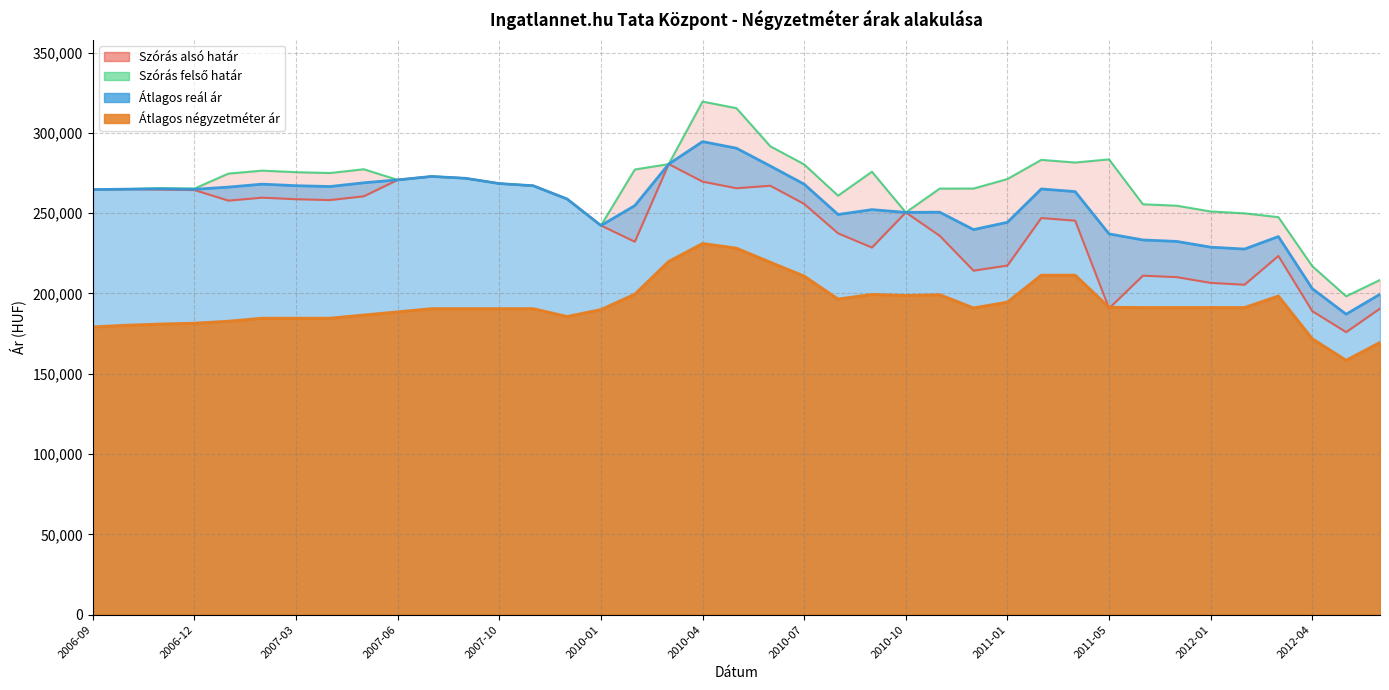

True or false: Átlagos négyzetméter ár and Szórás felső határ cross at least once.

False